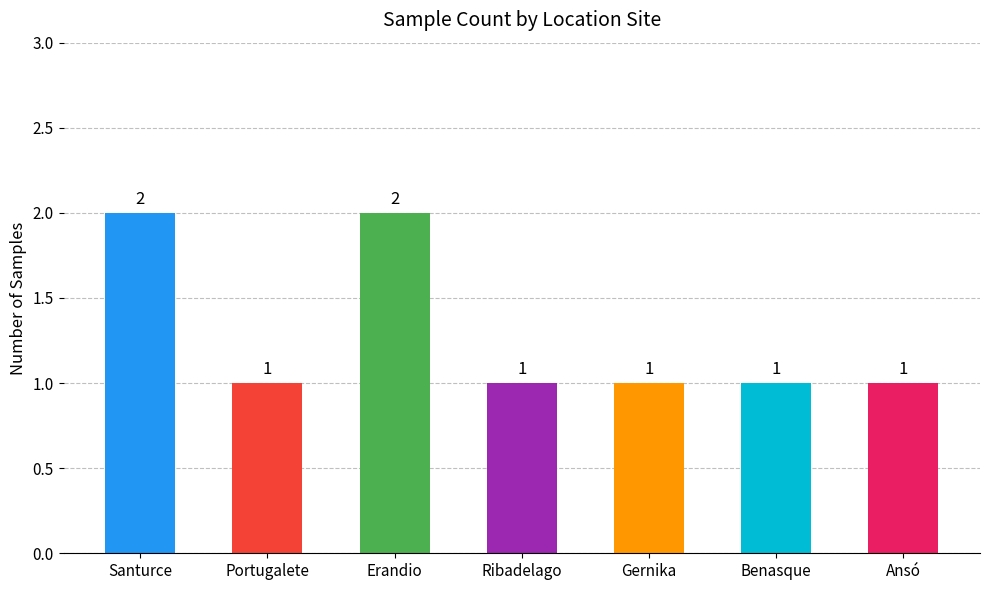

How many bars are there in total?

7